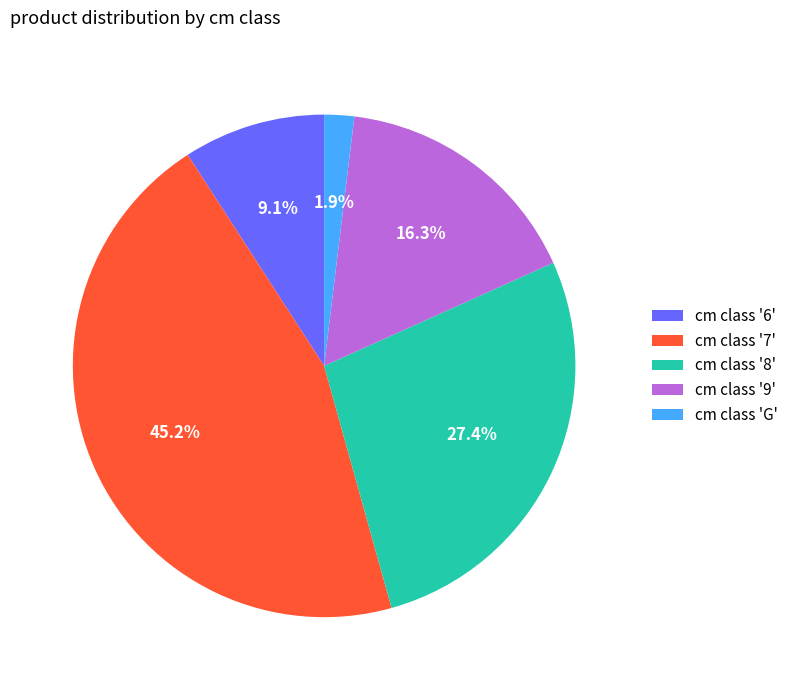

Rank the categories by value from highest to lowest.

cm class '7', cm class '8', cm class '9', cm class '6', cm class 'G'